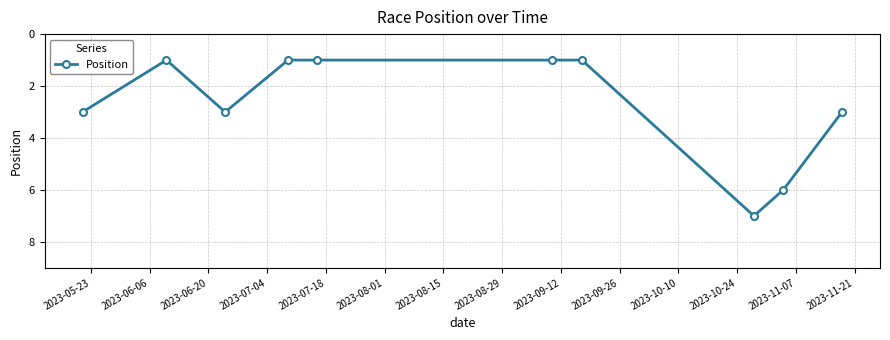

What is the value of the 7th point from the left?

1